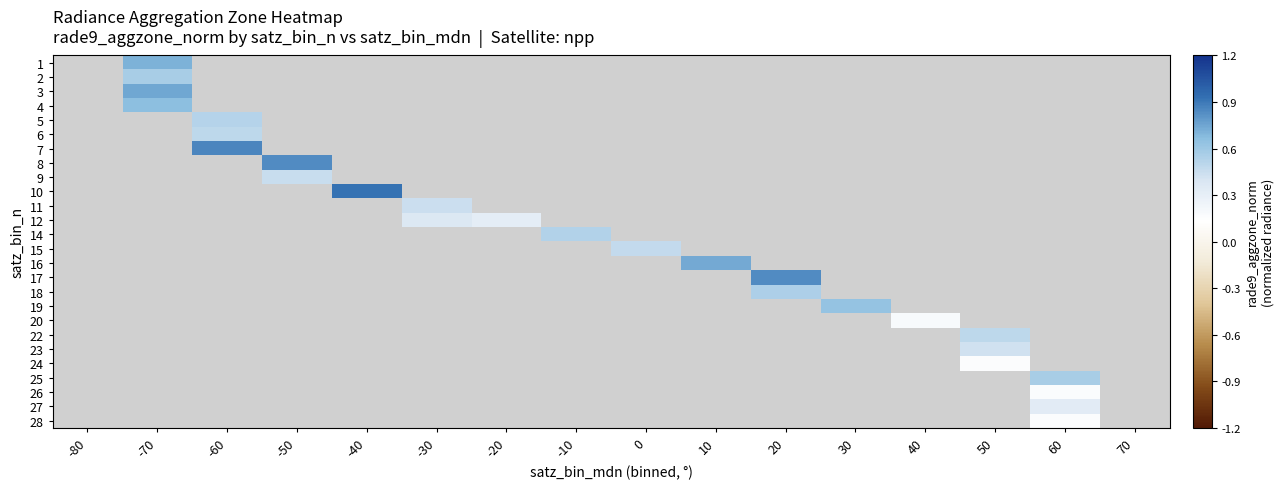

How many values in 17 are above zero?

1